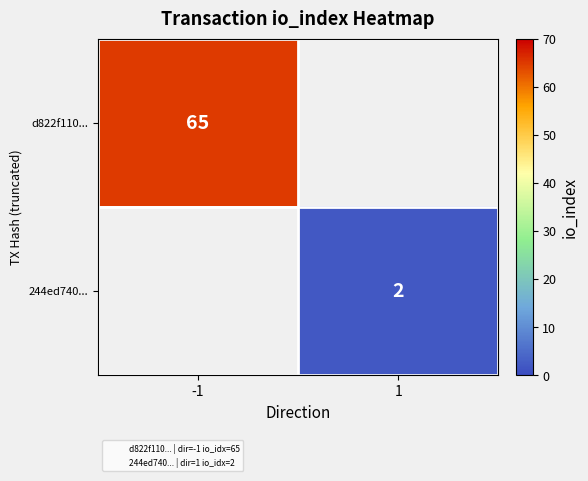

At 1, list the series in order from largest to smallest.

244ed740..., d822f110...